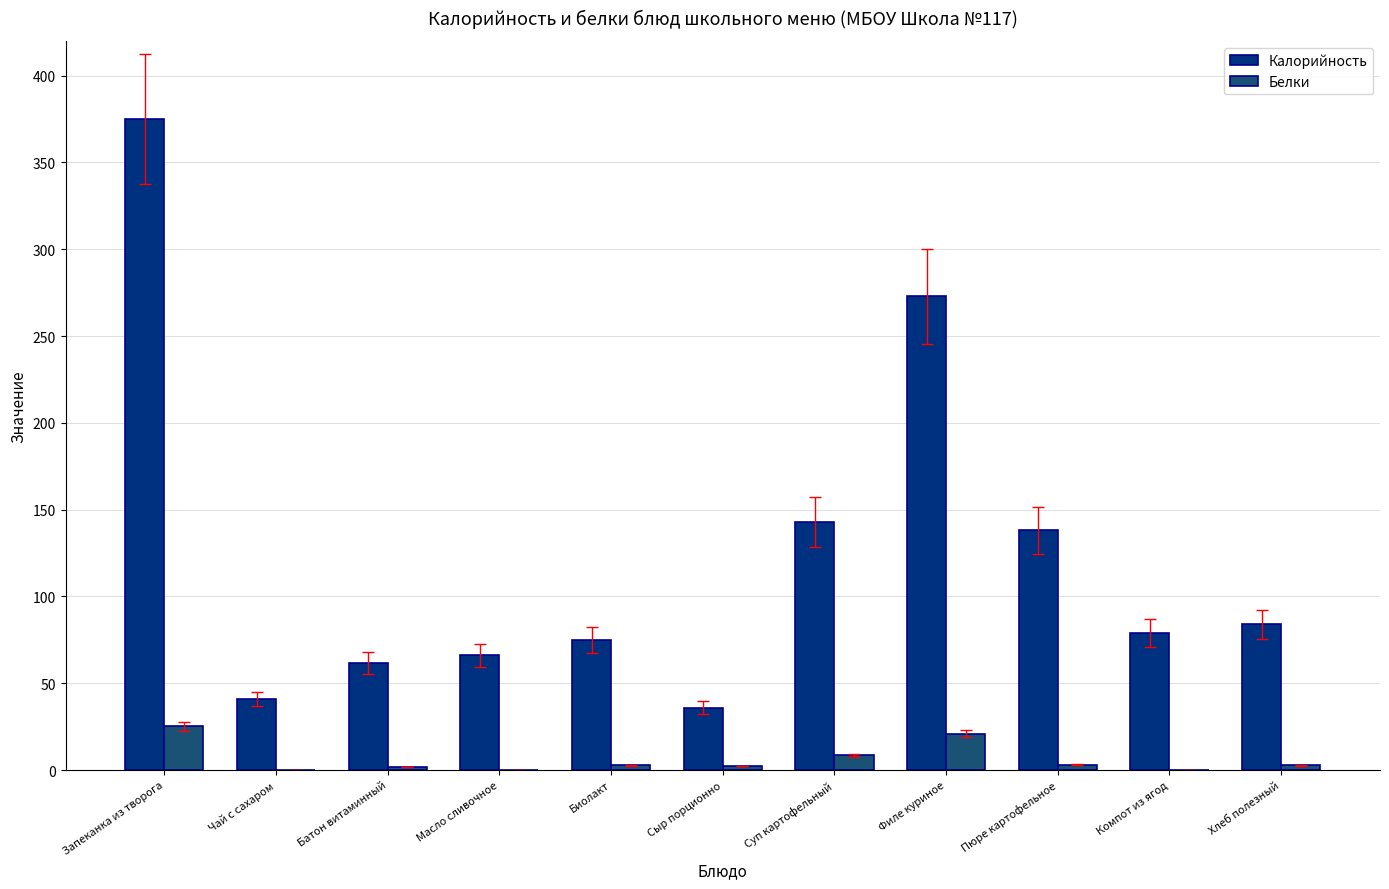

Between Филе куриное and Компот из ягод, which series saw the biggest shift?

Калорийность